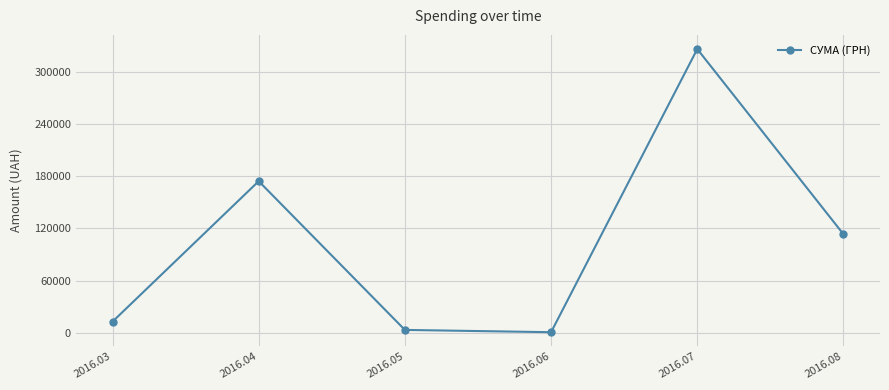

True or false: the data has more than 0 interior local peaks.

True